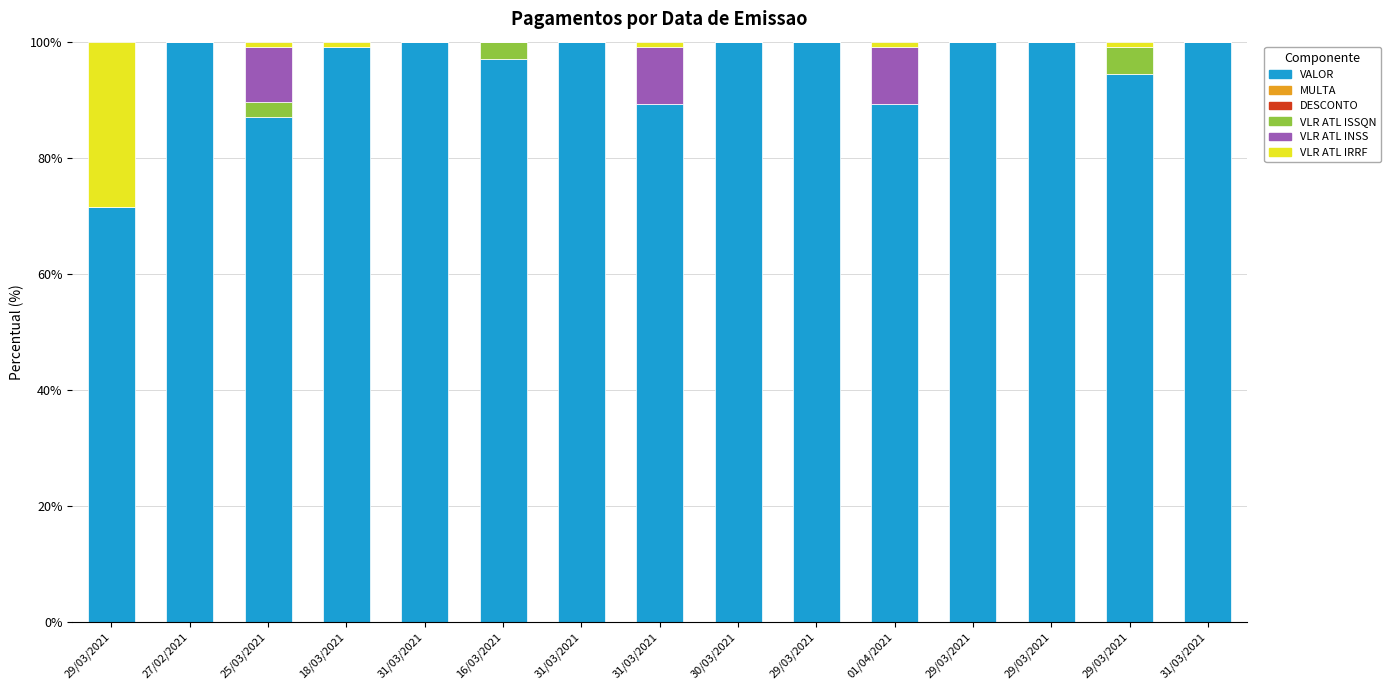

Between 29/03/2021 and 31/03/2021, which series saw the biggest shift?

VLR ATL IRRF